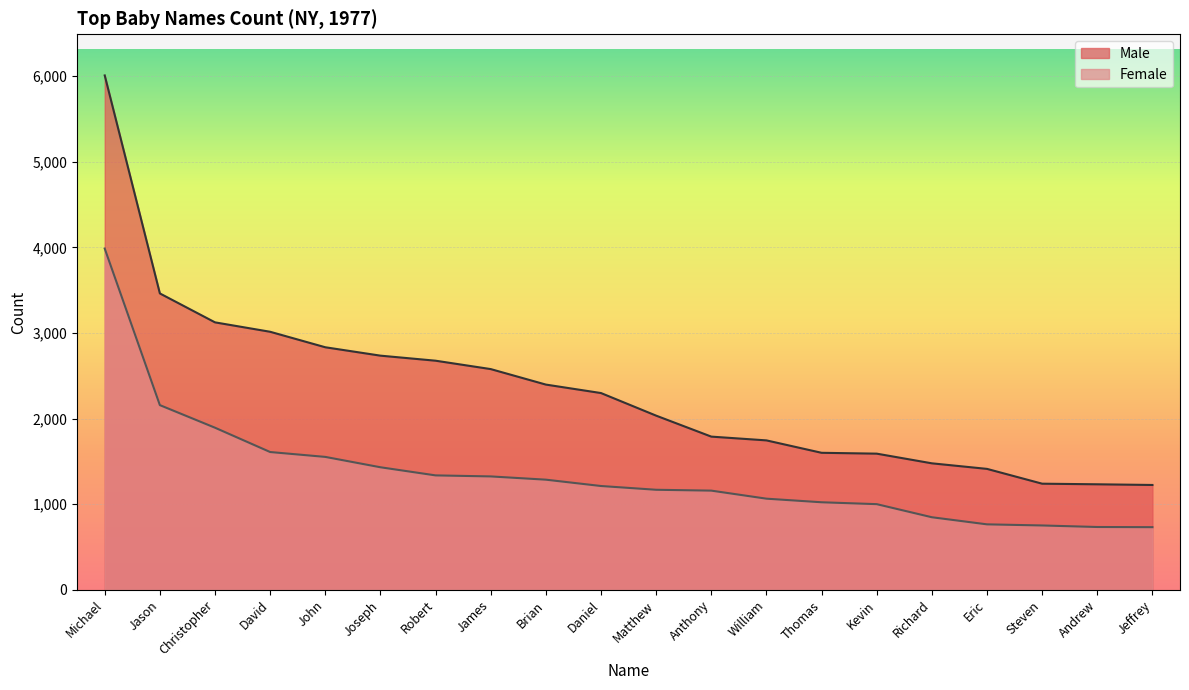

At which category is the sum across all series the highest?

Michael